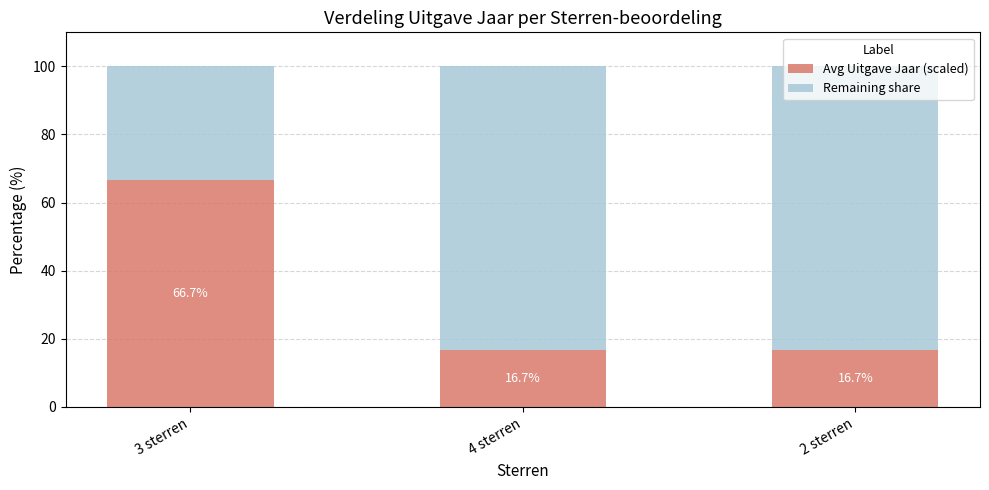

What is the minimum value for Avg Uitgave Jaar (scaled)?

16.7